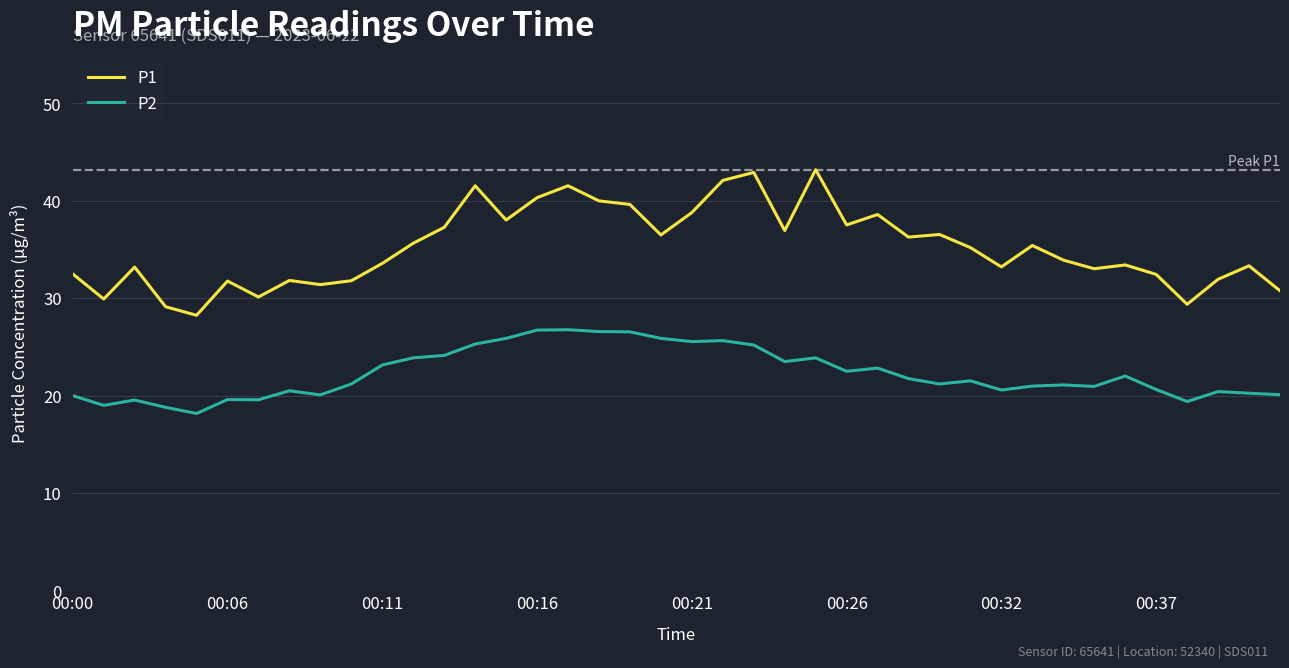

Rank the series by their maximum value, from lowest to highest.

P2, P1